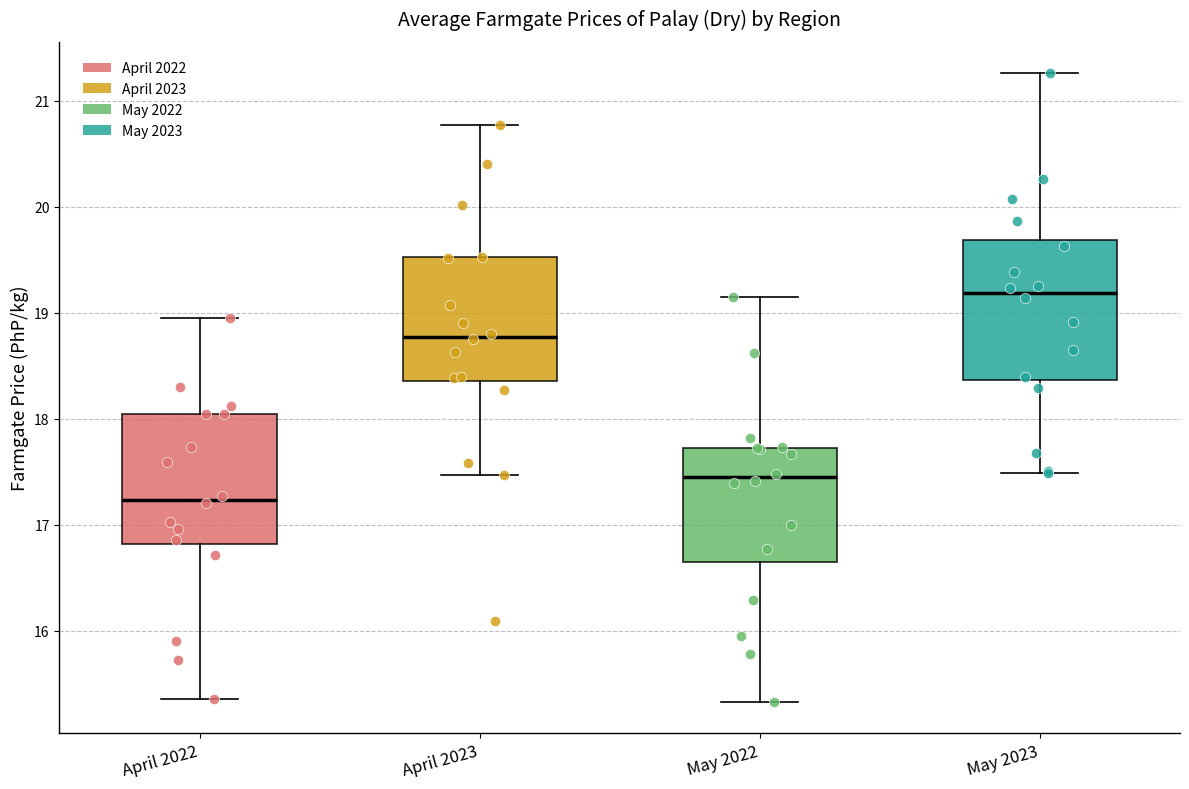

Reading left to right, transcribe this box plot: for each box, give where its median line is, the range the box spans, and where its two whiskers end, as read against the y-axis. The values are not printed on the chart, so give them approximately, as read against the axis.

April 2022: median 17.2, box 16.8 to 18.0, whiskers 15.4 to 19.0
April 2023: median 18.8, box 18.4 to 19.5, whiskers 17.5 to 20.8
May 2022: median 17.4, box 16.7 to 17.7, whiskers 15.3 to 19.2
May 2023: median 19.2, box 18.4 to 19.7, whiskers 17.5 to 21.3